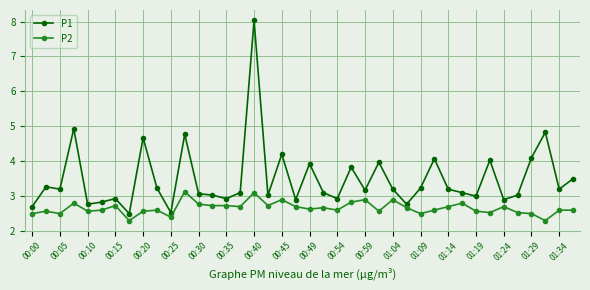

In P1, how many points are higher than both neighbors (excluding endpoints)?

13